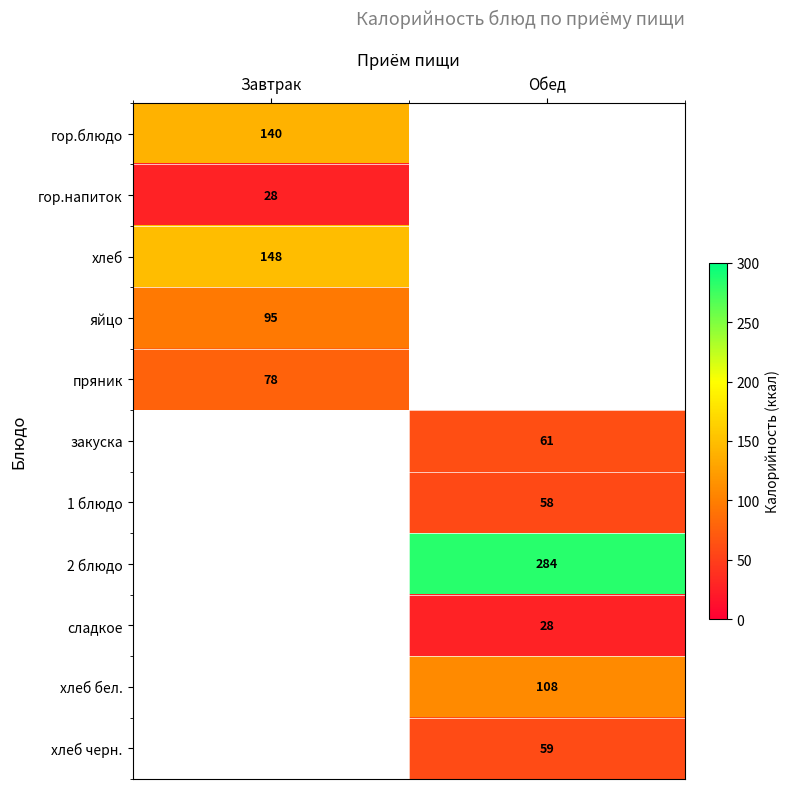

Is the value of пряник at Завтрак greater than the value of хлеб бел. at Обед?

No